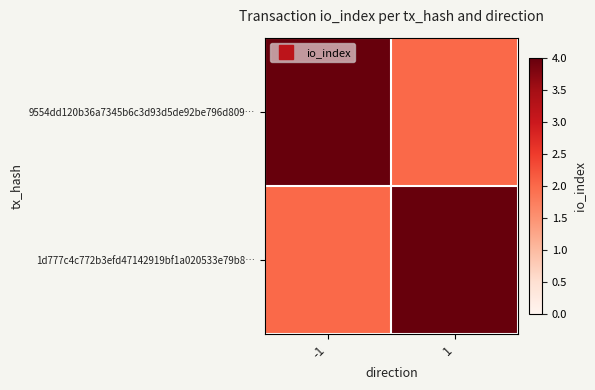

Rank the series by their maximum value, from lowest to highest.

9554dd120b36a7345b6c3d93d5de92be796d809…, 1d777c4c772b3efd47142919bf1a020533e79b8…